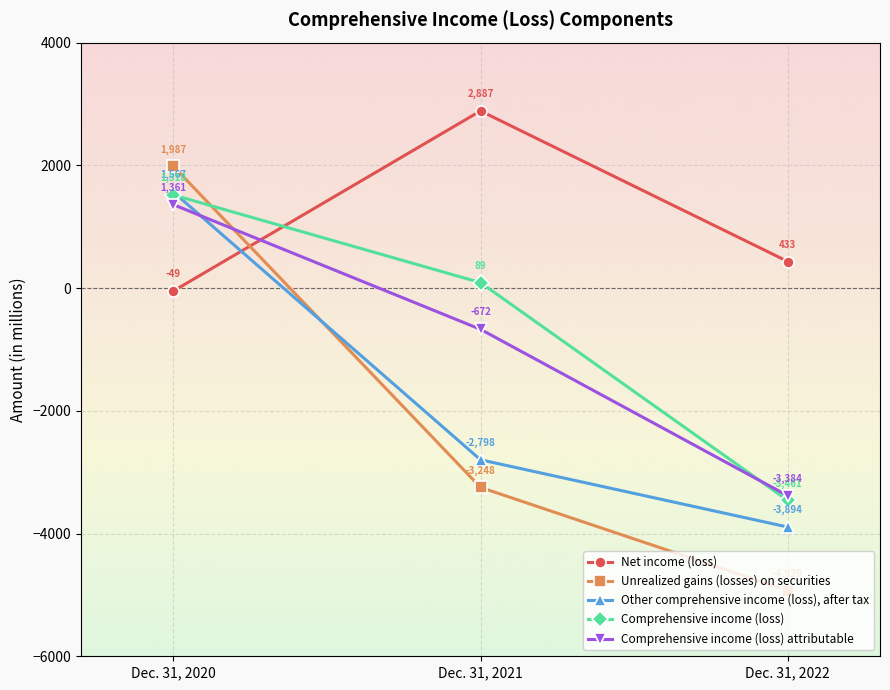

Which series has the largest range (max minus min)?

Unrealized gains (losses) on securities